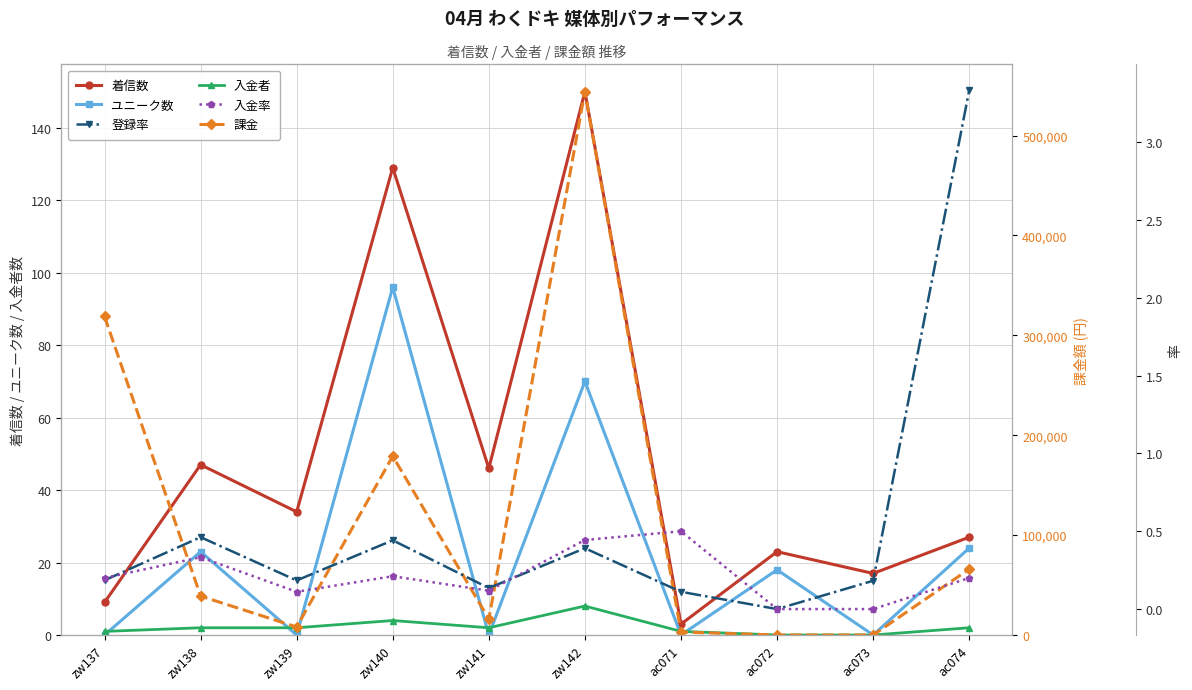

At which category does the chart reach its peak across all series?

zw142